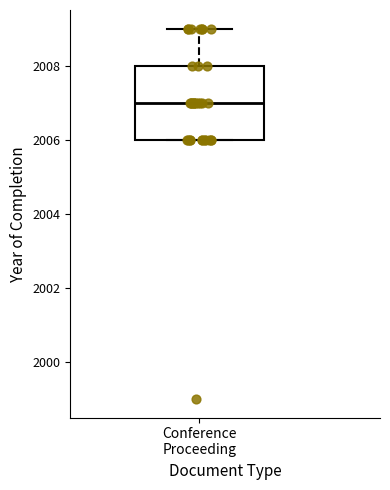

Transcribe this box plot: give where the median line is, the range the box spans, and where the two whiskers end, as read against the y-axis. The values are not printed on the chart, so give them approximately, as read against the axis.

median 2007, box 2006 to 2008, whiskers 2006 to 2009